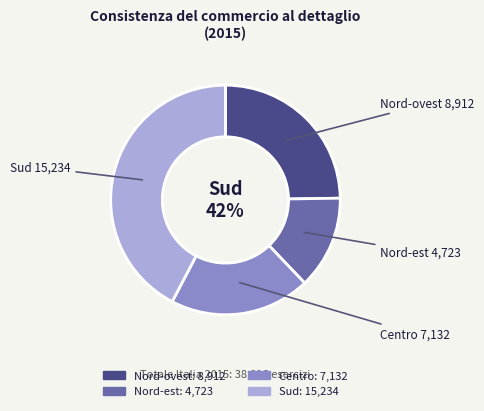

What percentage is the Nord-est slice, to the nearest percent?

13%